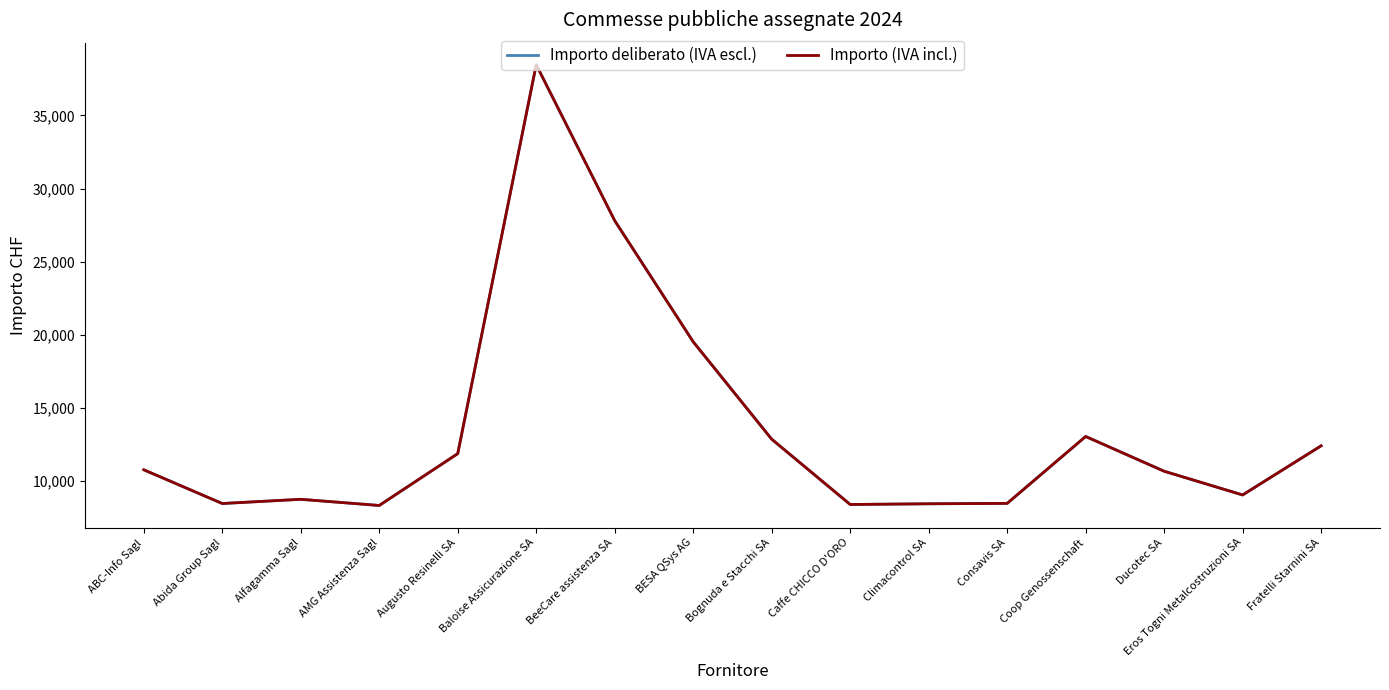

Does the chart have visible grid lines?

No